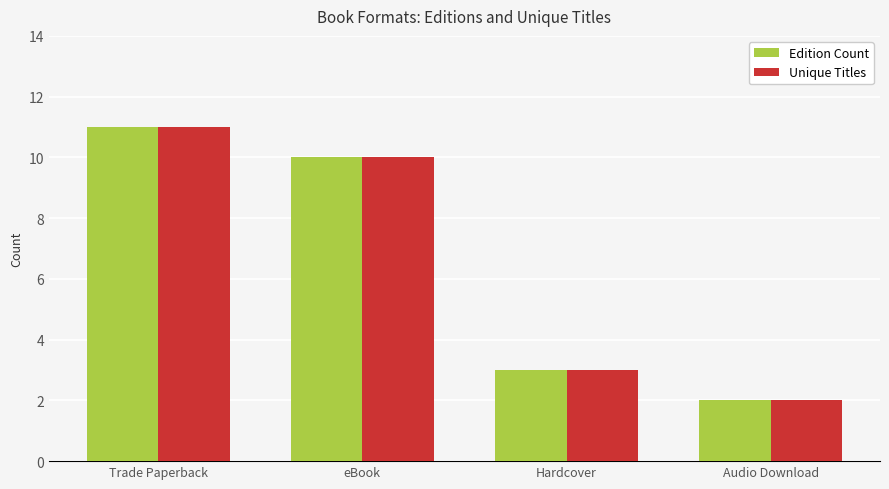

Reading left to right, what are all the values shown in this chart?

Edition Count: 11	10	3	2
Unique Titles: 11	10	3	2